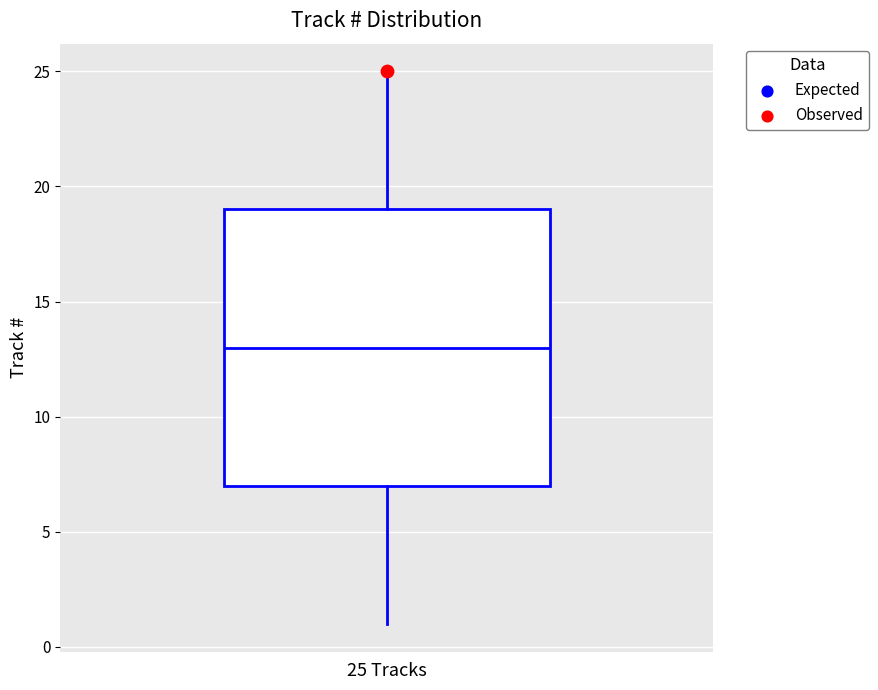

Where does the median line of the box sit on the y-axis? The values are not printed on the chart, so give them approximately, as read against the axis.

13